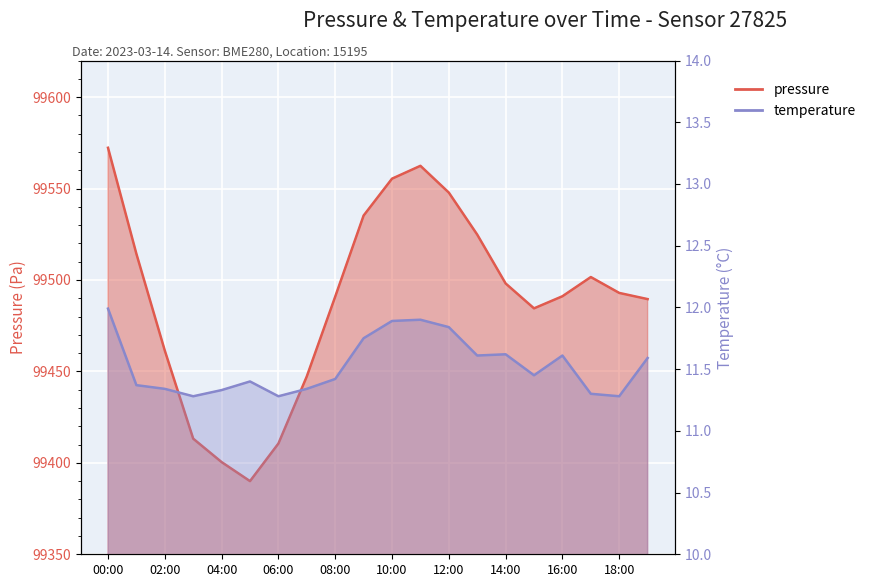

The pressure series shows 99410.6 at 06:00. True or false?

True